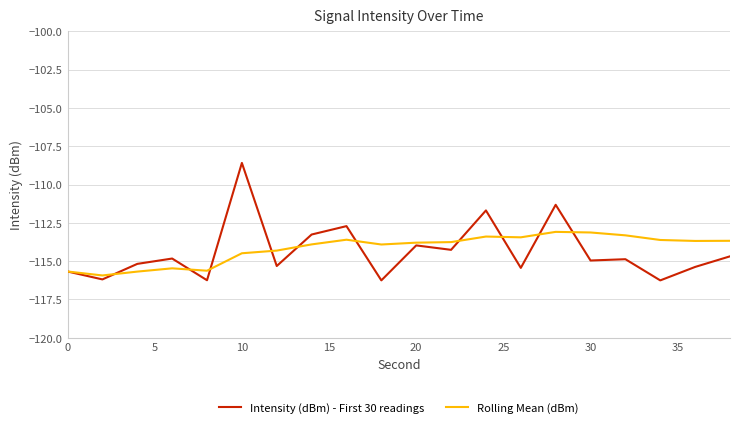

Is this an area chart (filled region under the line)?

No